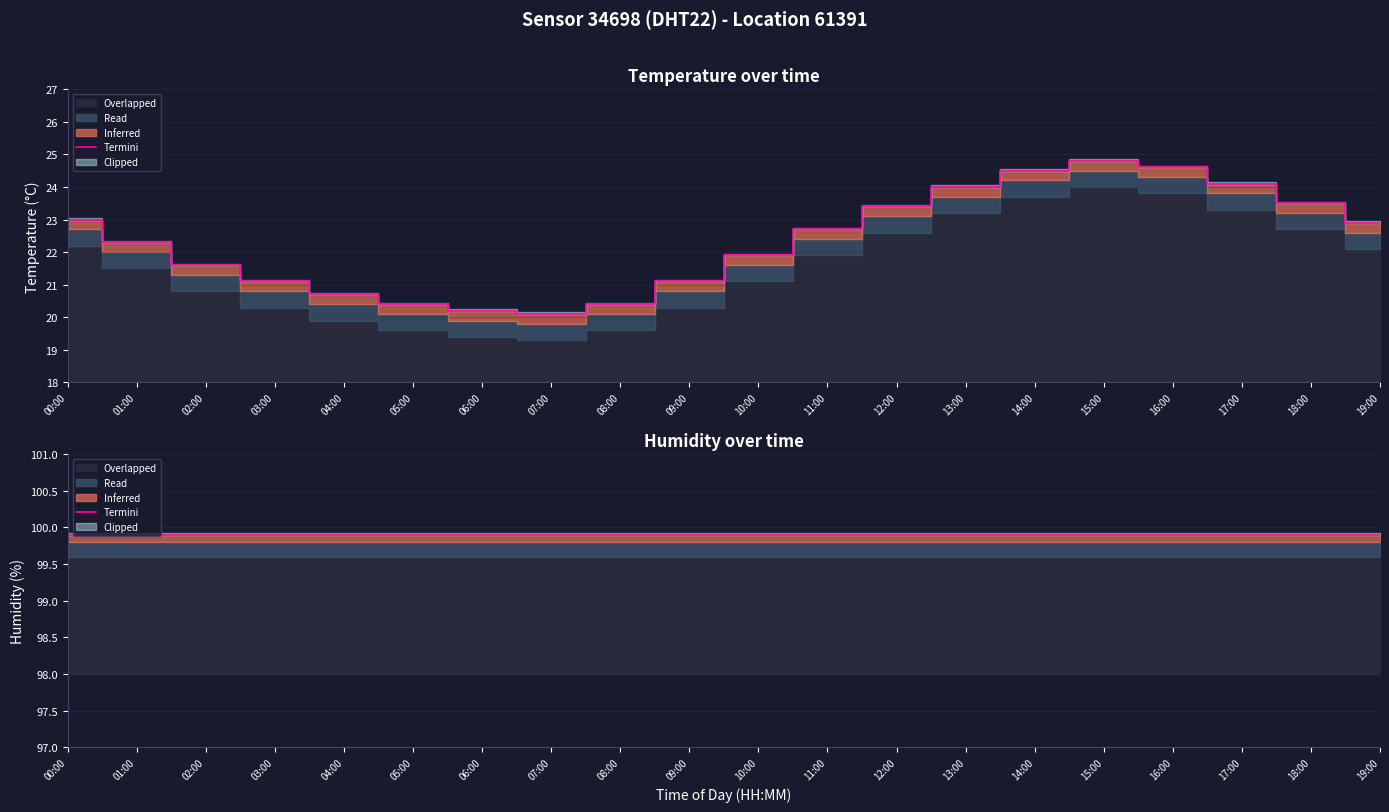

What is the value of the 4th point from the left?

21.1